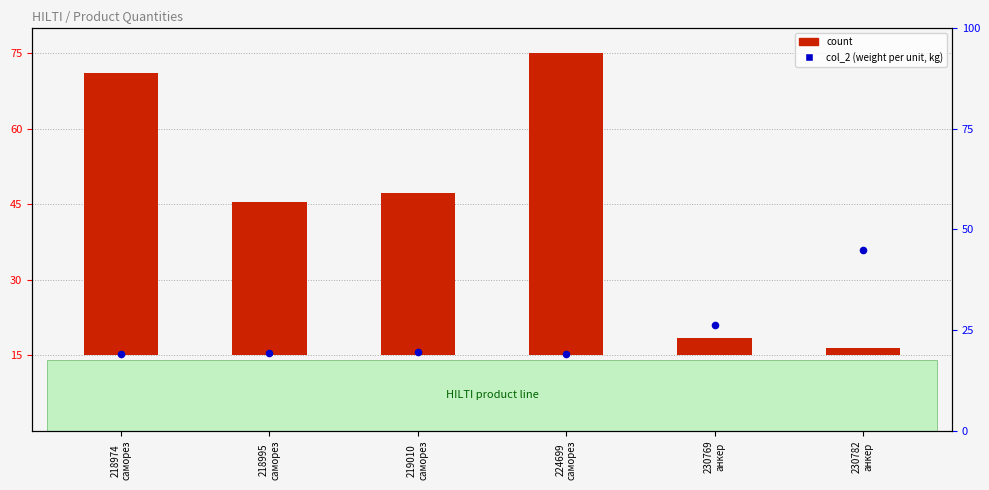

Which series reaches the minimum Y coordinate?

count